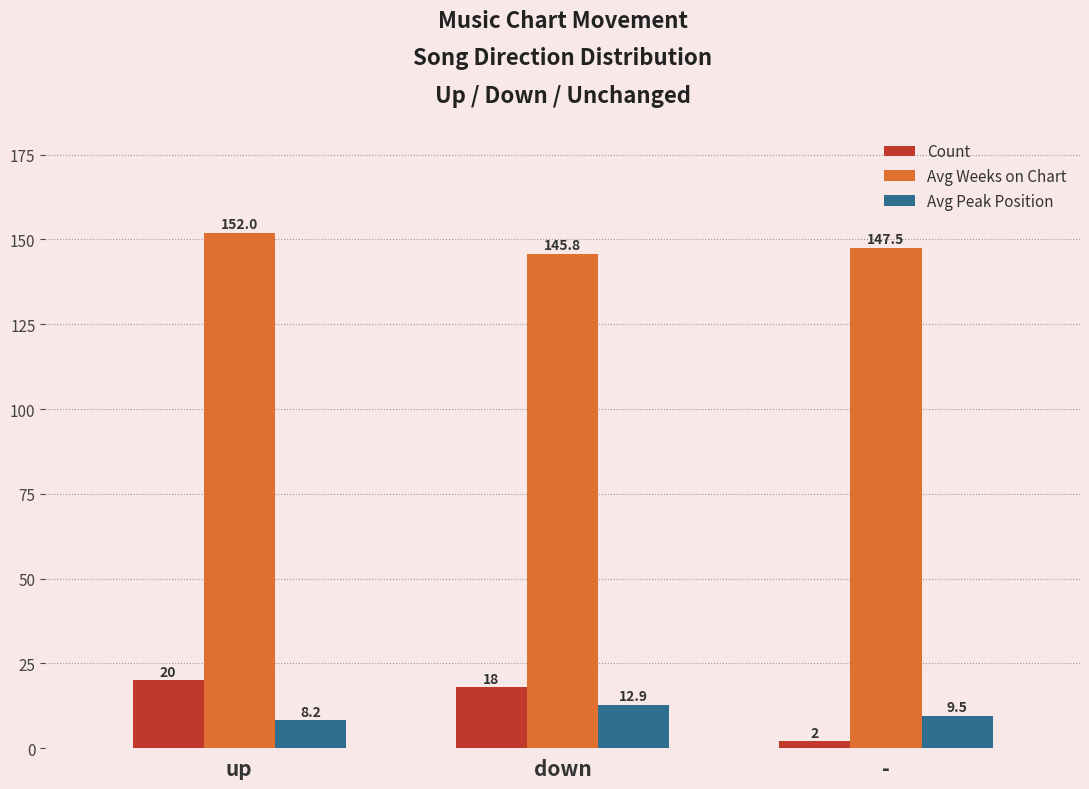

What is the average value of the Avg Weeks on Chart series?

148.4